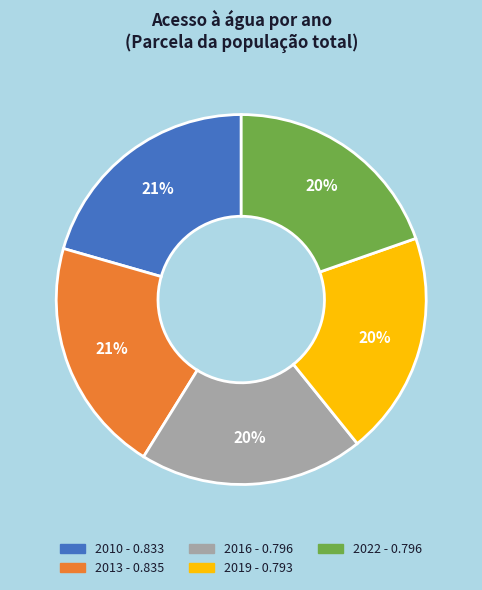

Does any single category account for the majority?

No